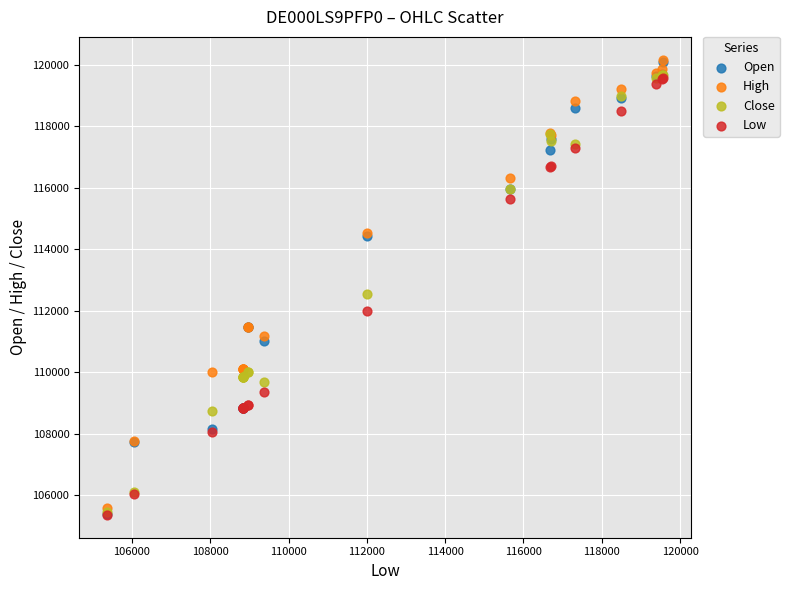

Across all series, what Y value is closest to 112766?

112537